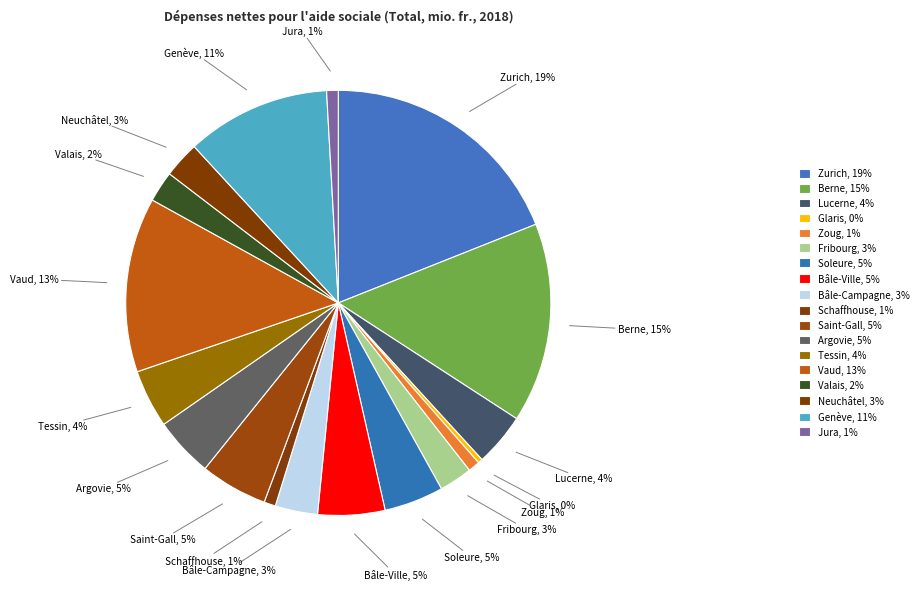

What is the smallest slice in the pie chart?

Glaris